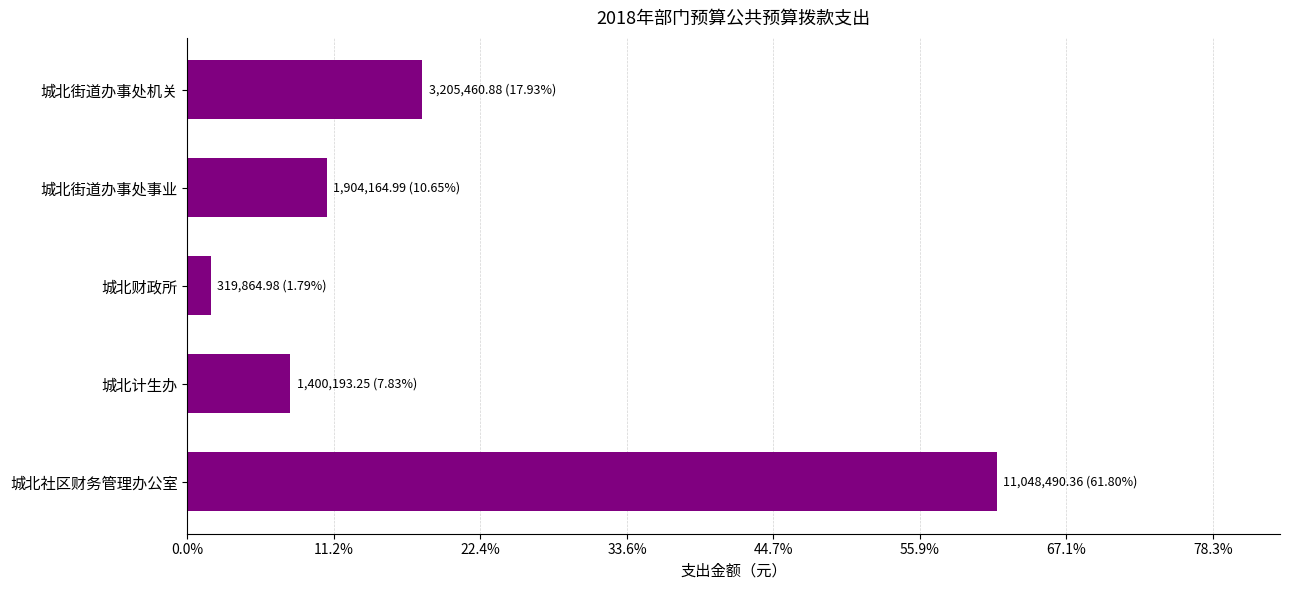

List the labels in order of value, largest first.

城北社区财务管理办公室, 城北街道办事处机关, 城北街道办事处事业, 城北计生办, 城北财政所